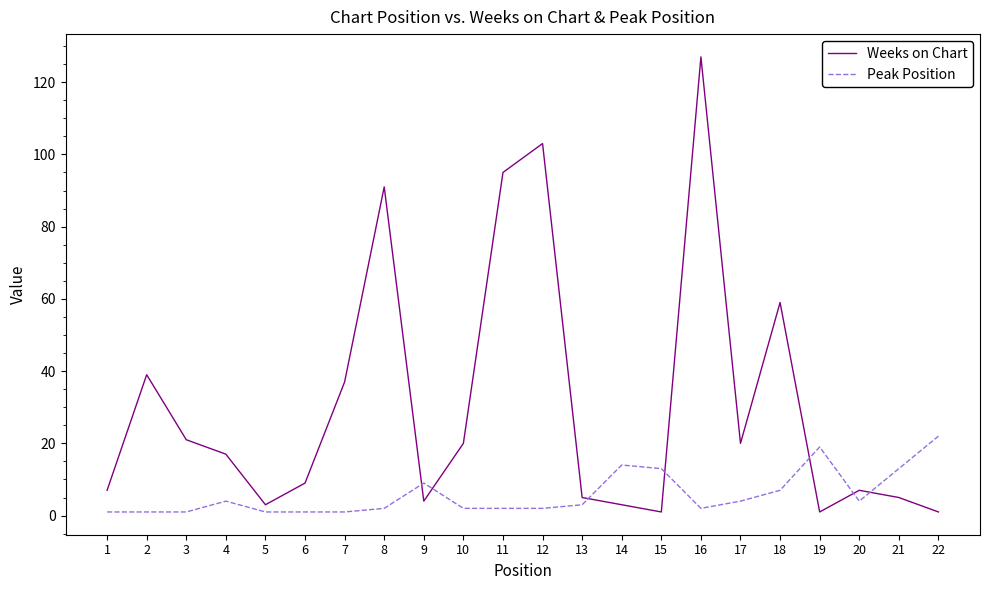

Which series has the widest spread of values?

Weeks on Chart